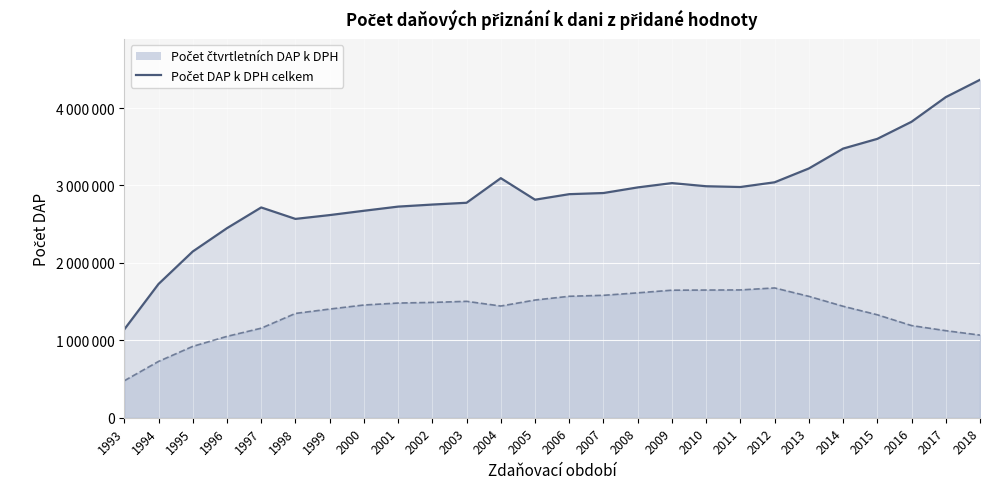

Rank the categories by value from highest to lowest.

2018, 2017, 2016, 2015, 2014, 2013, 2004, 2012, 2009, 2010, 2011, 2008, 2007, 2006, 2005, 2003, 2002, 2001, 1997, 2000, 1999, 1998, 1996, 1995, 1994, 1993